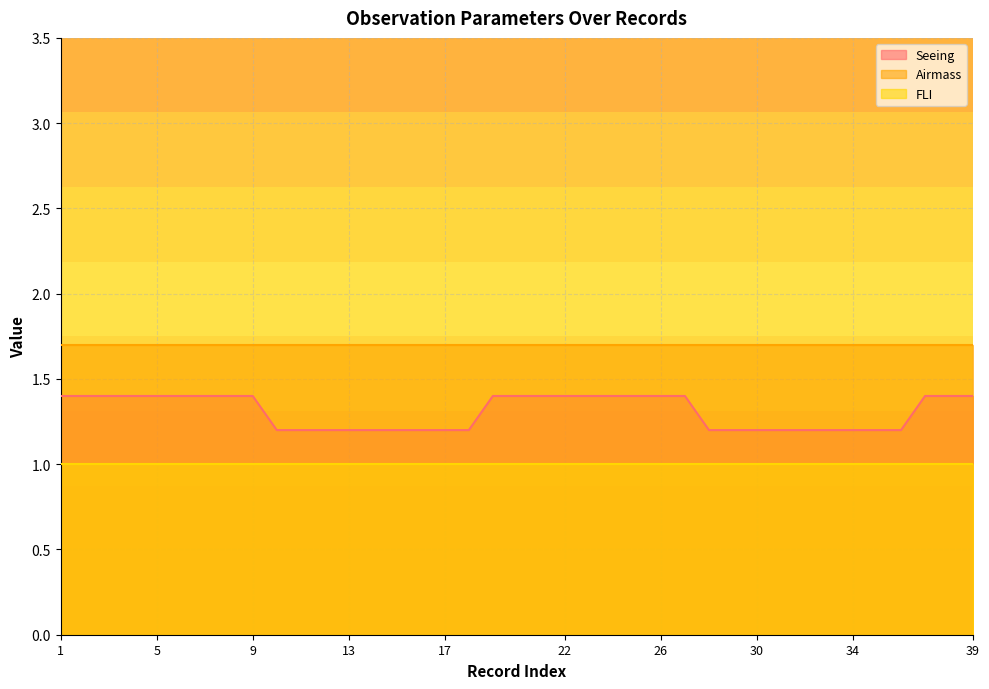

What is the approximate value of FLI at 3?

1.0